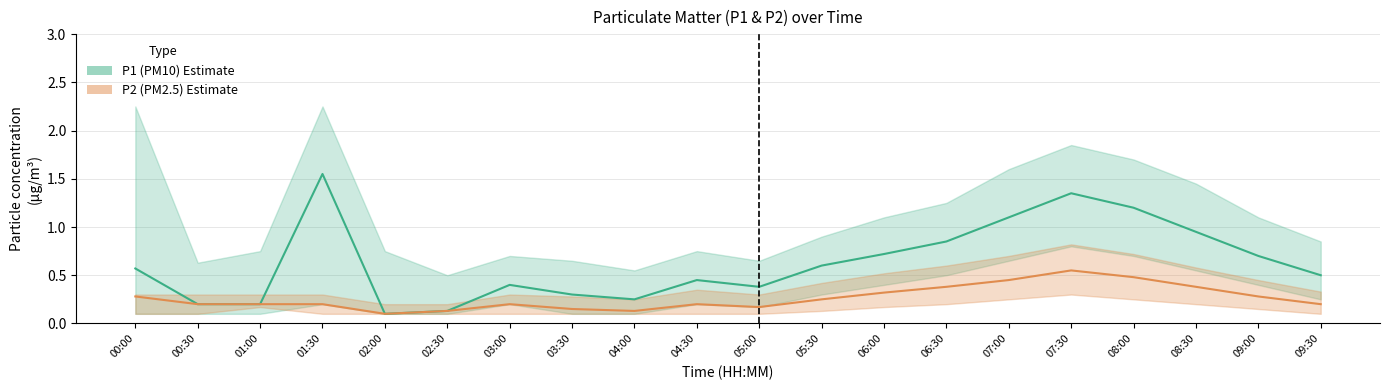

Which series changed the most between 04:00 and 07:00?

P1 (PM10)